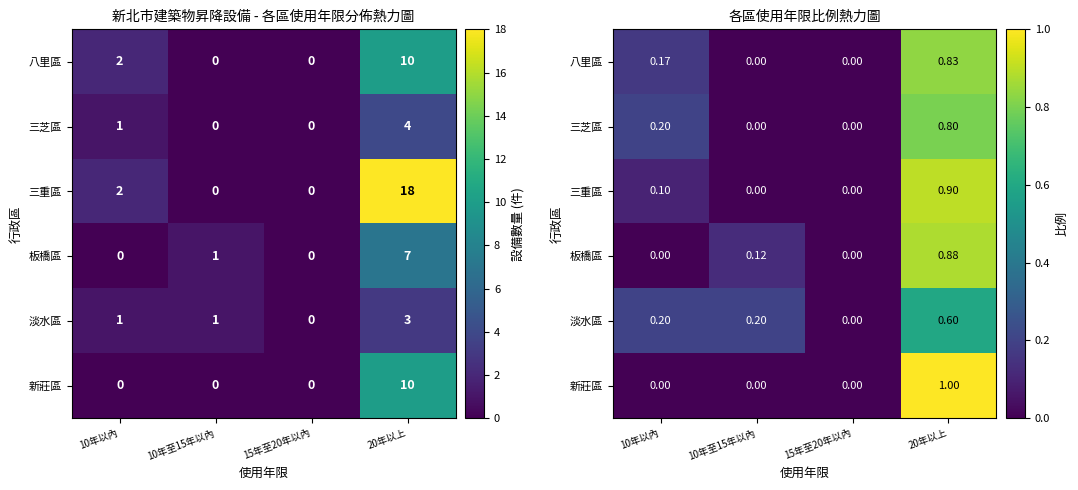

What is the difference between the maximum and minimum values in the 八里區 series?

0.8